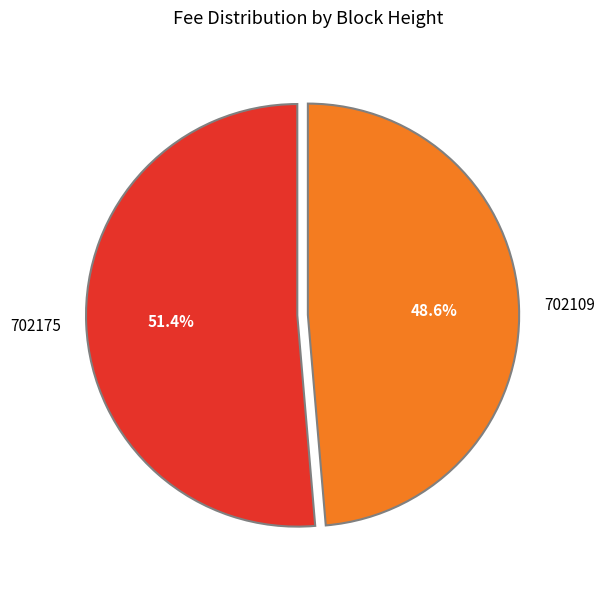

Count the number of slices in the pie.

2